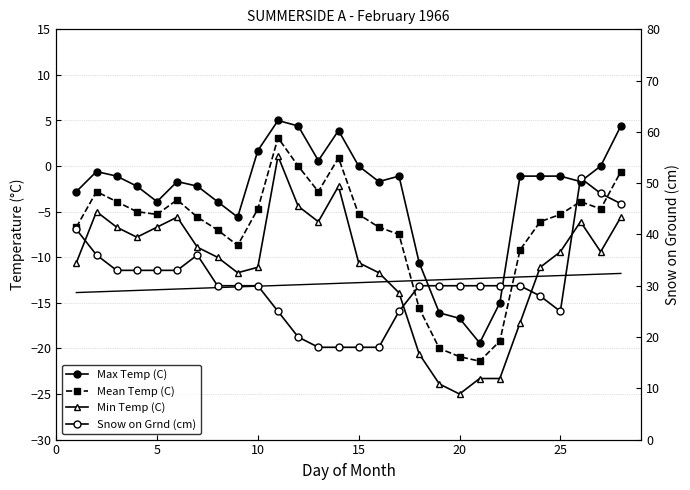

How many data points in Min Temp (C) are less than -9?

16